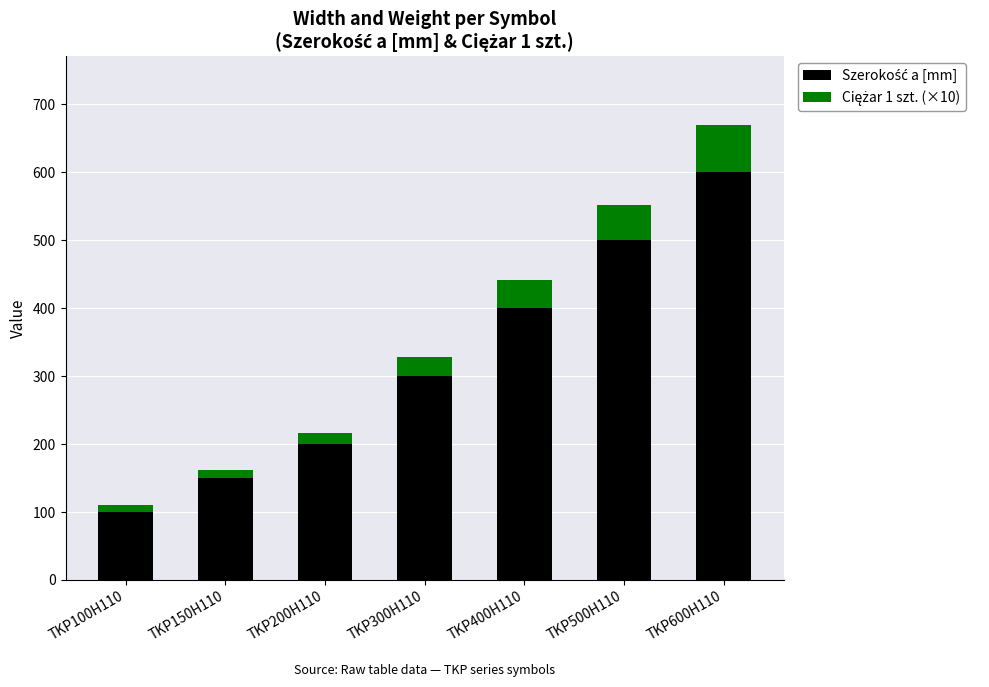

At which category is the sum across all series the highest?

TKP600H110